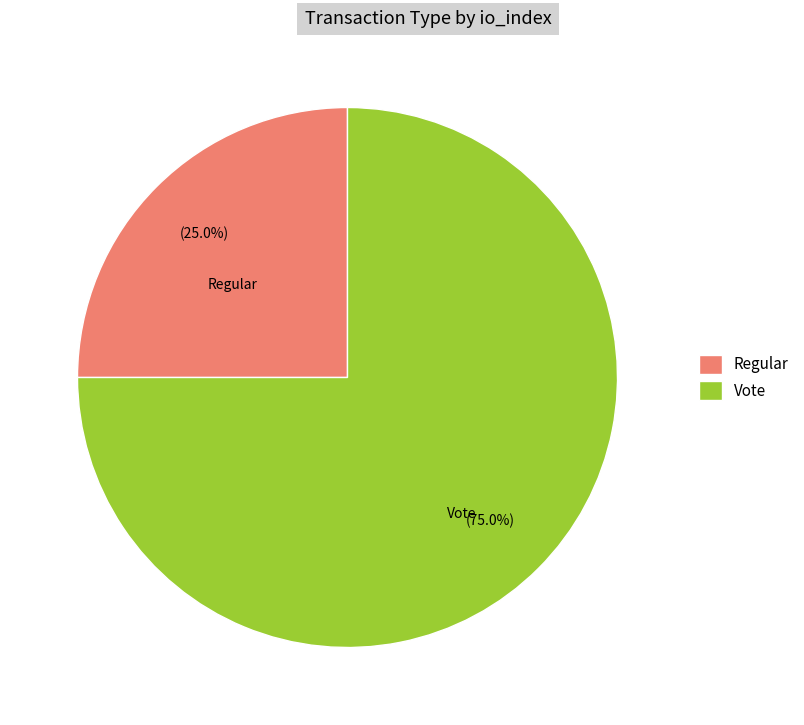

Is it true that Regular is 35% of the pie?

False